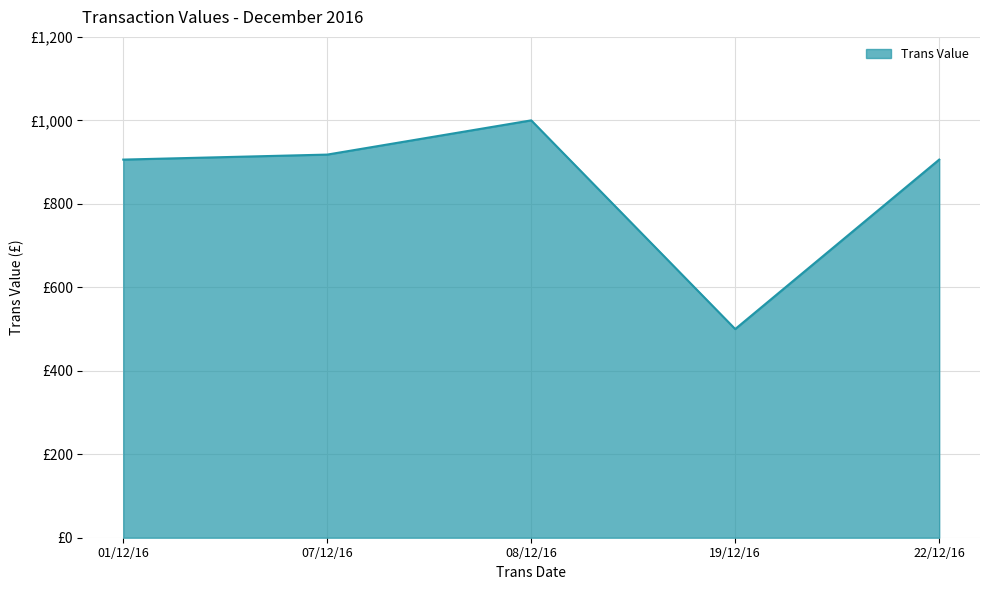

Does the chart have visible grid lines?

Yes